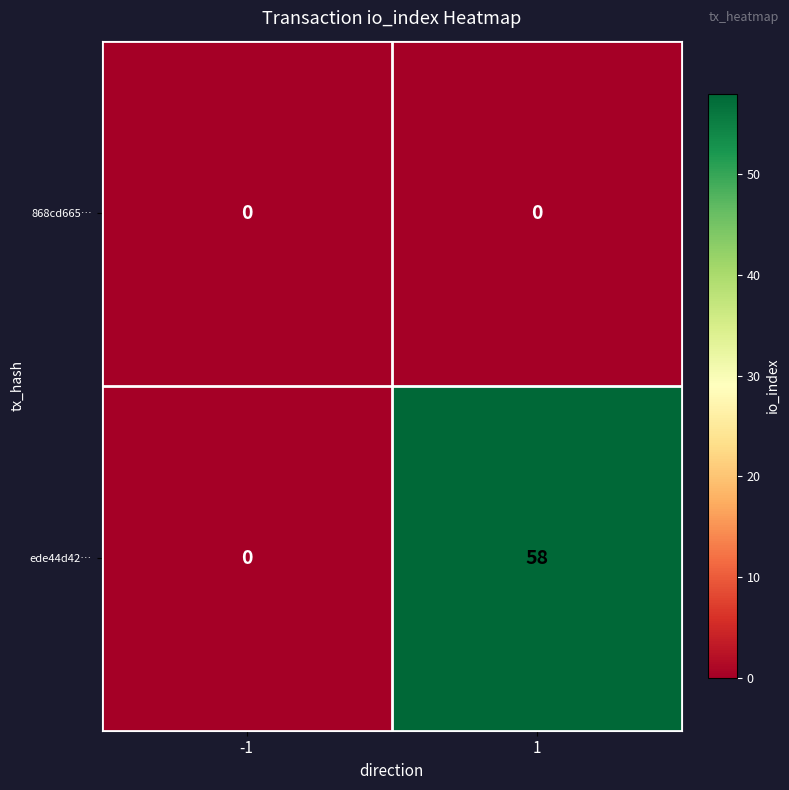

Which series has the largest total across all categories?

ede44d42…